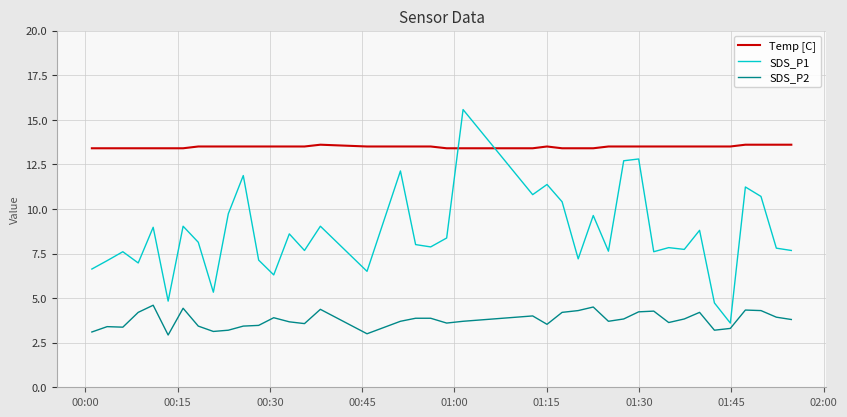

List the series in order of their peak value, lowest first.

SDS_P2, Temp [C], SDS_P1